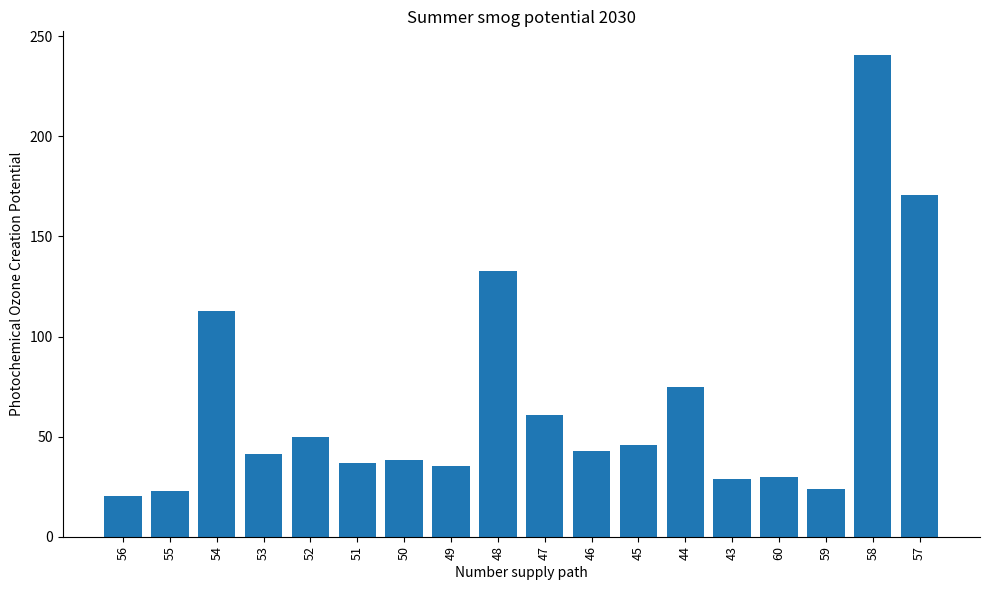

What is the value of the 5th bar from the left?

49.9